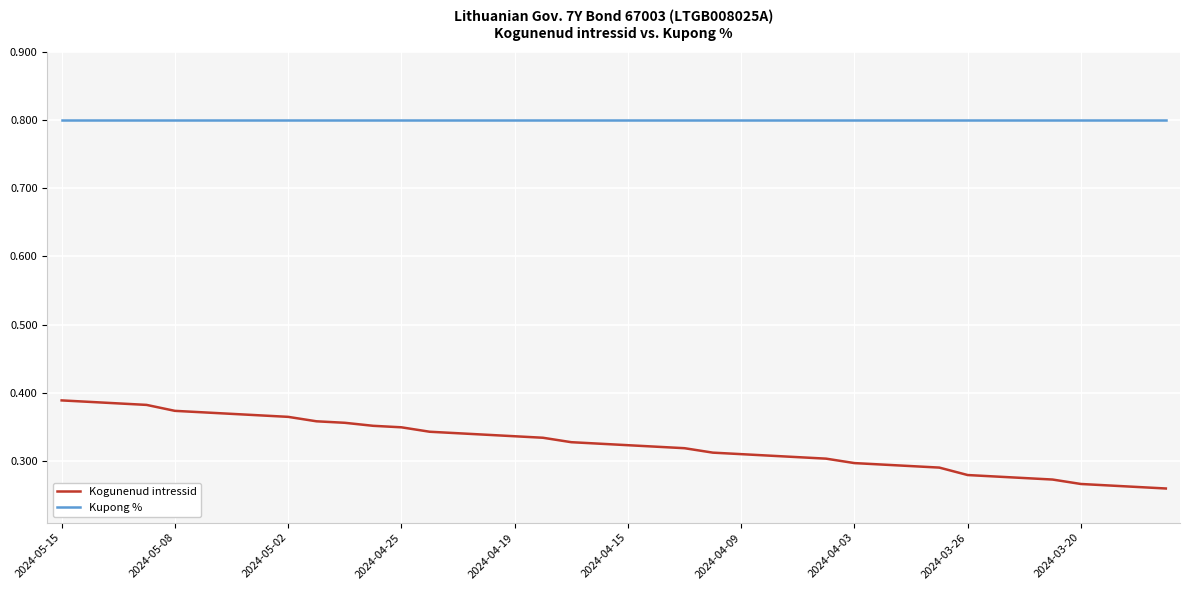

Which series has the largest range (max minus min)?

Kogunenud intressid